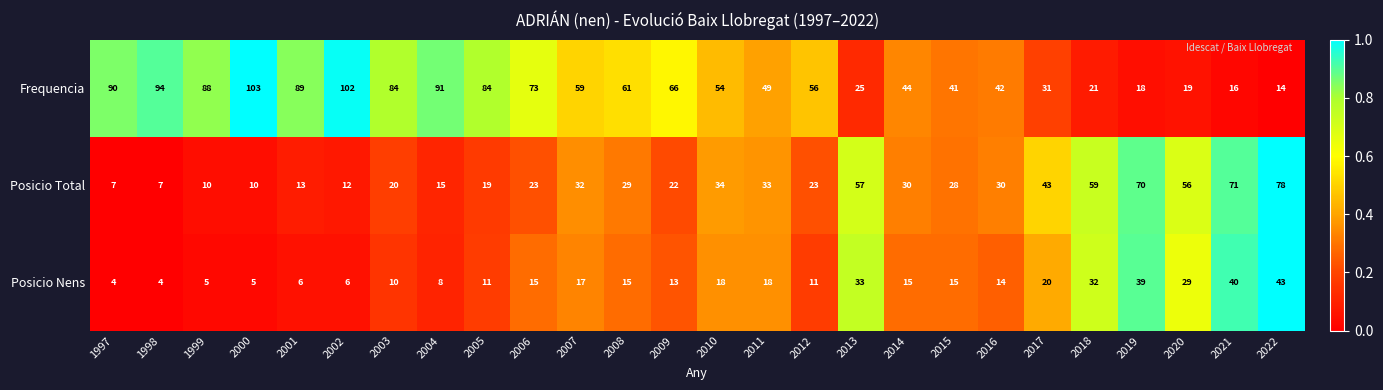

At which category is the sum across all series the highest?

2022